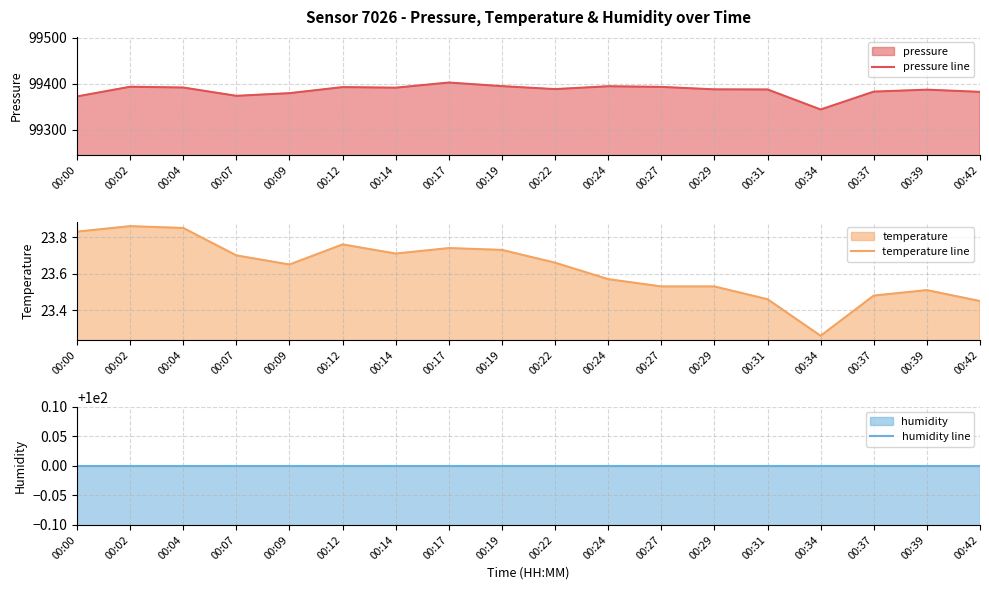

What are all the series names shown in the legend?

pressure line, temperature line, humidity line